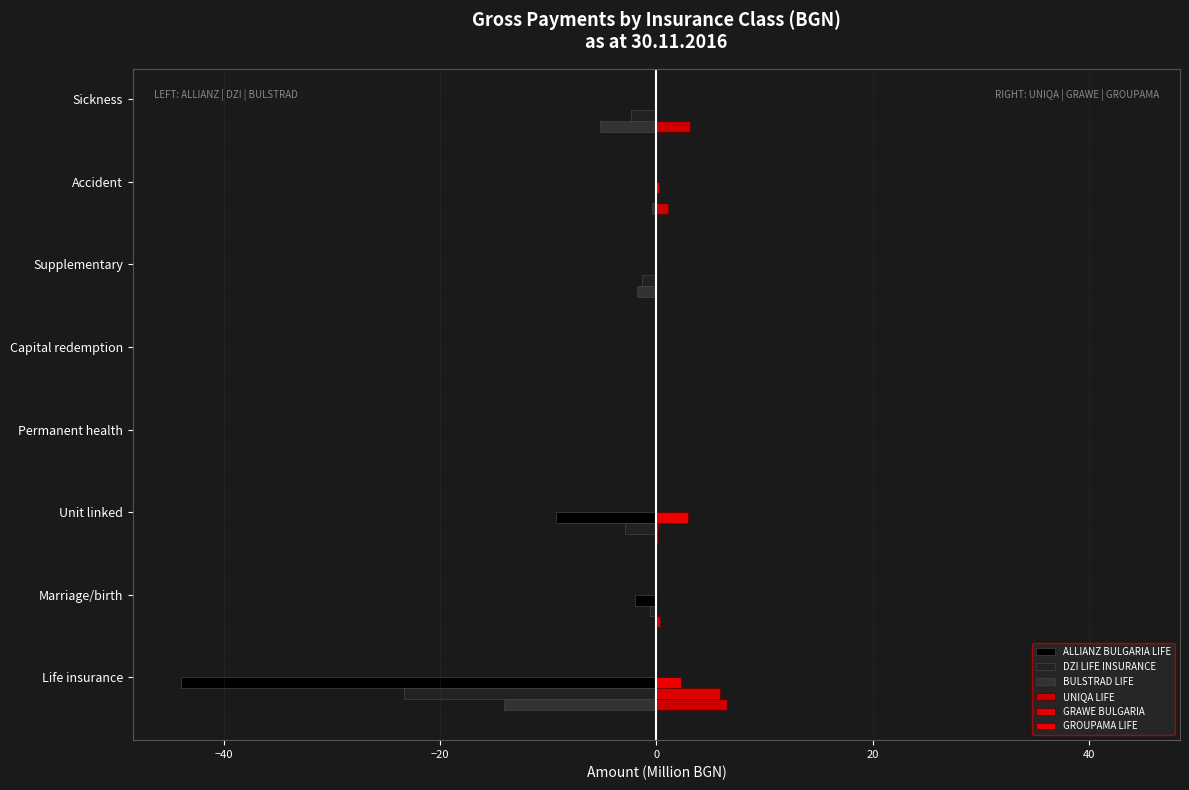

How many distinct data groups are displayed?

6